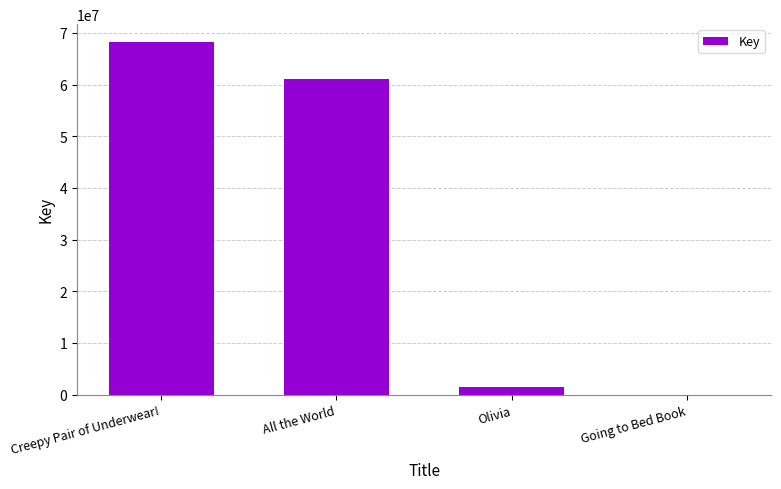

At which category does the chart reach its peak across all series?

Creepy Pair of Underwear!